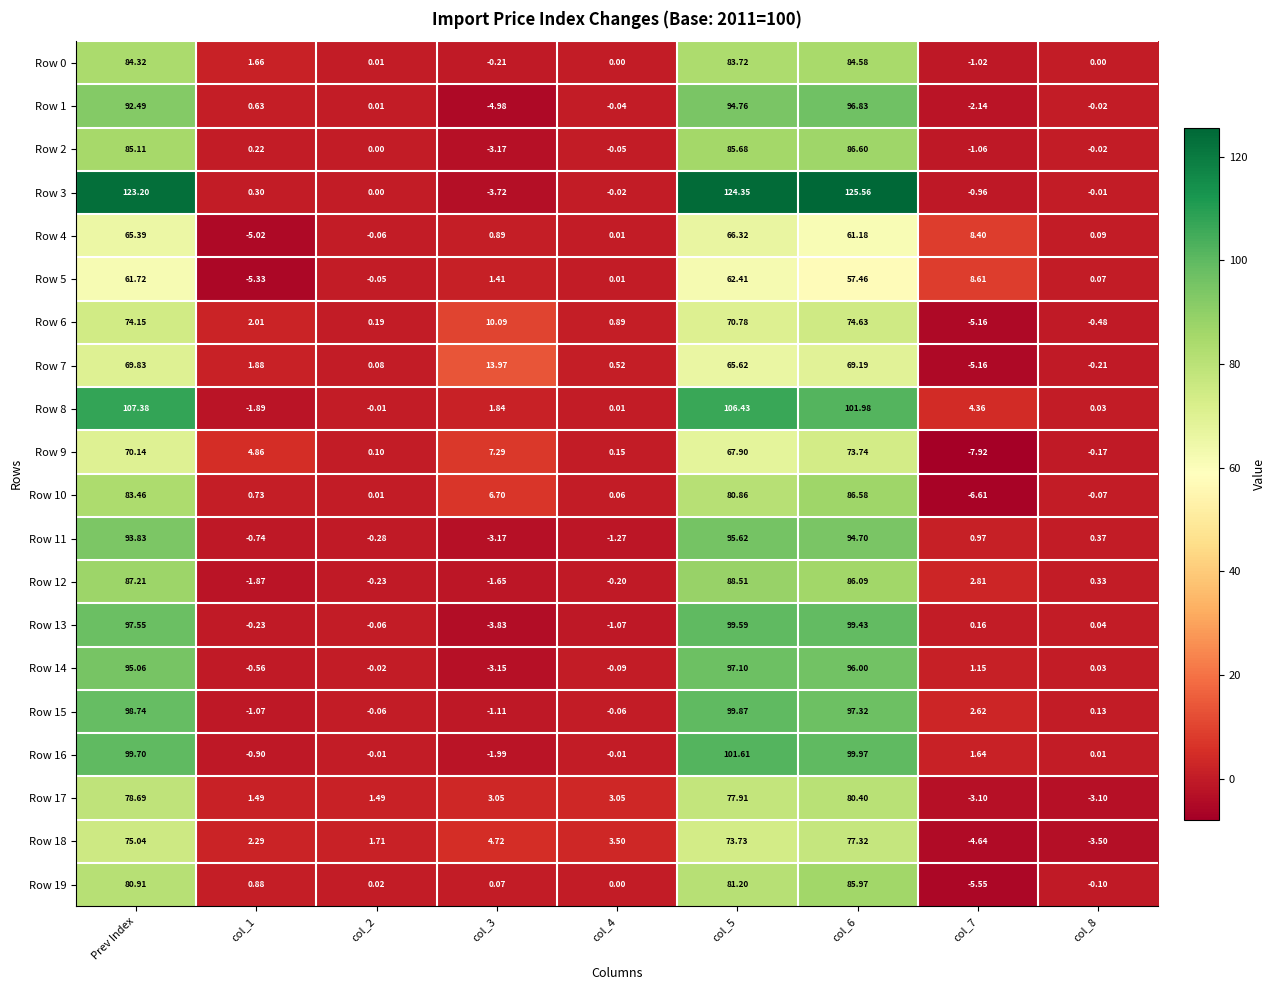

At which label does Row 8 first exceed 1?

Prev Index